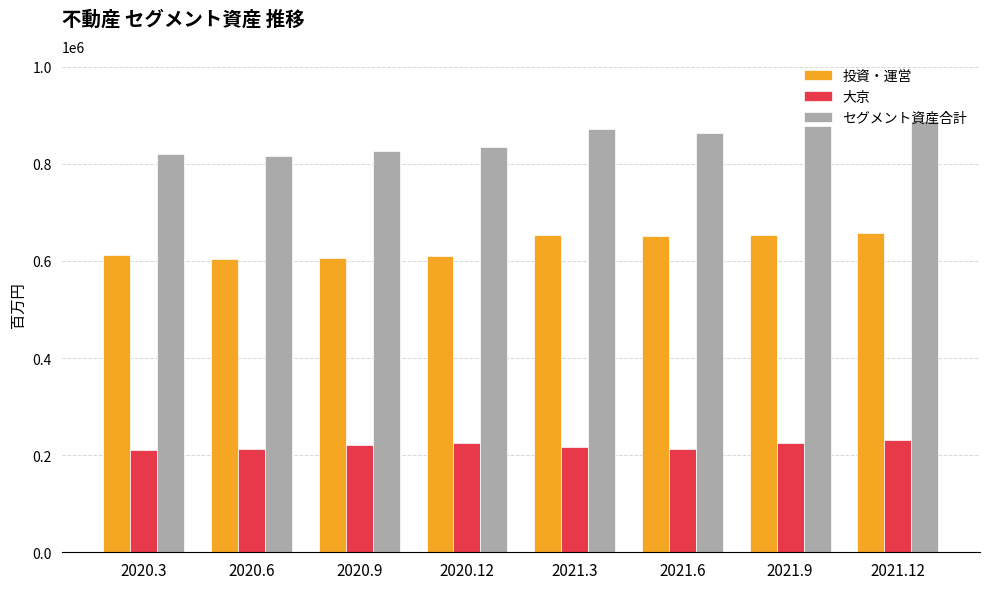

Where does the 投資・運営 series first go above 651377?

2021.3